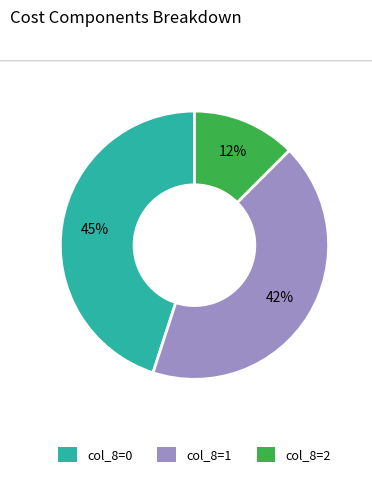

Does any single category account for the majority?

No